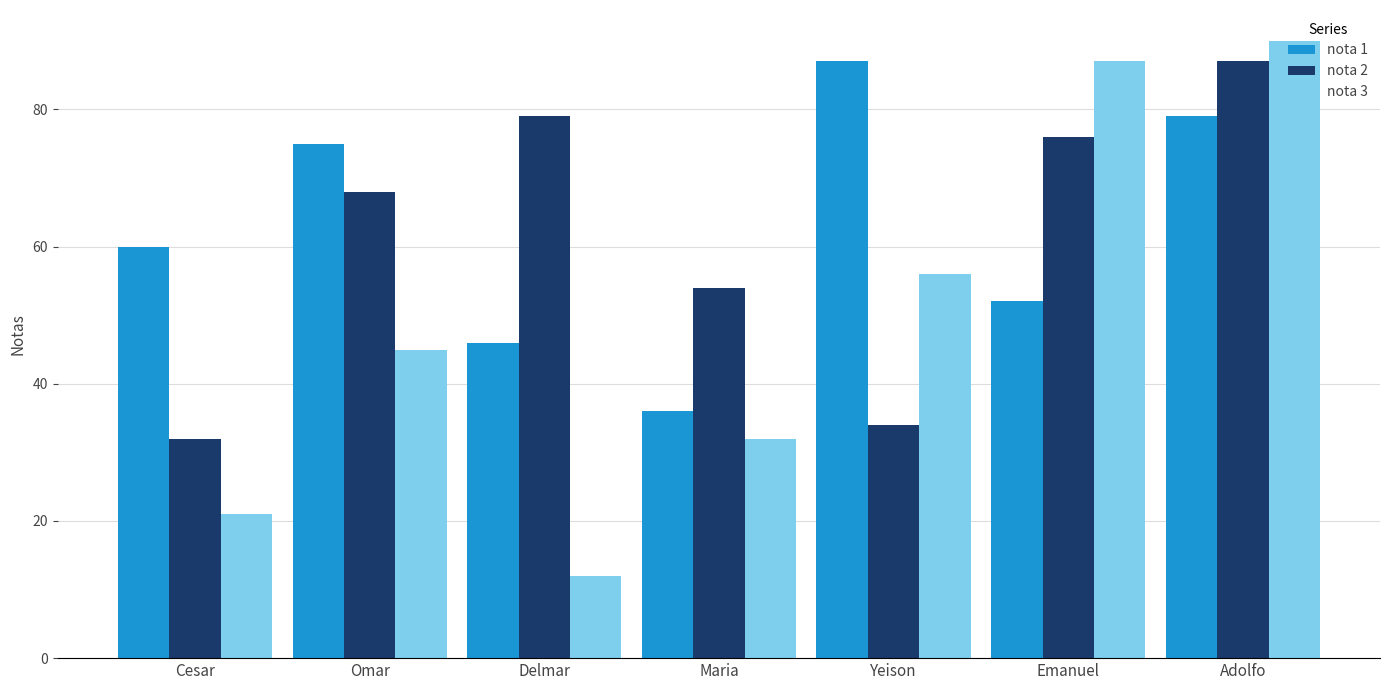

The value of nota 1 at Omar is 28. True or false?

False